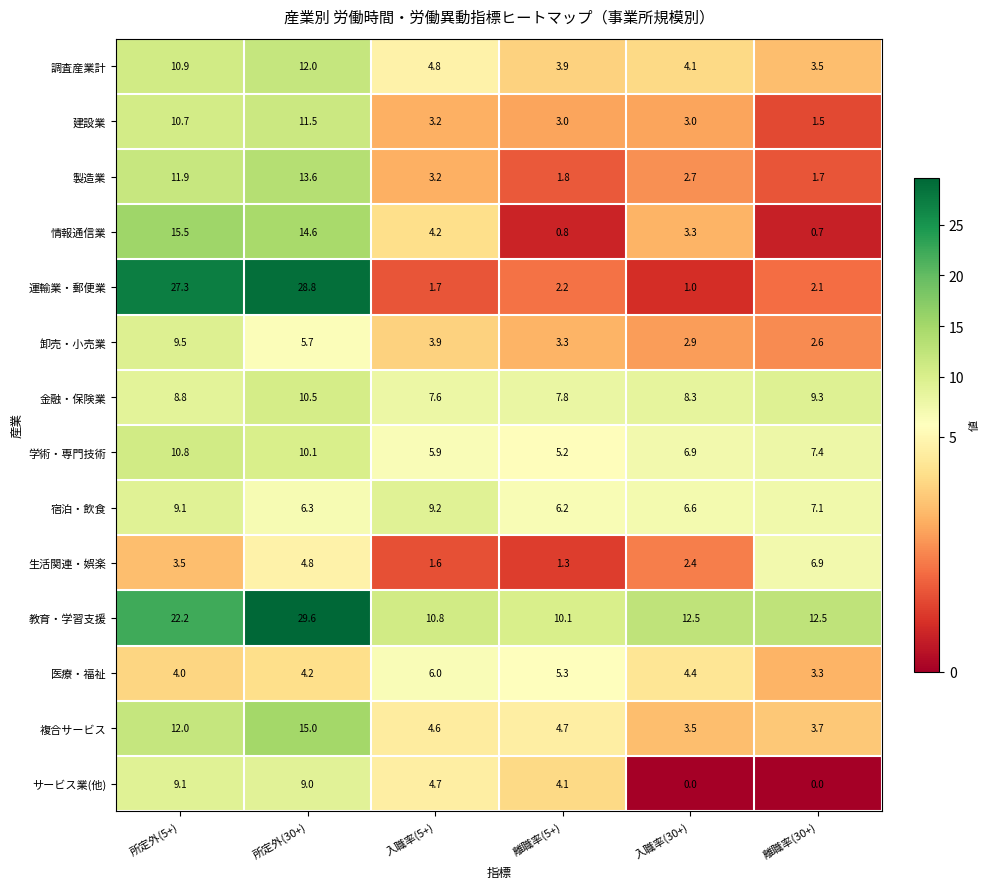

Which series has the widest spread of values?

運輸業・郵便業